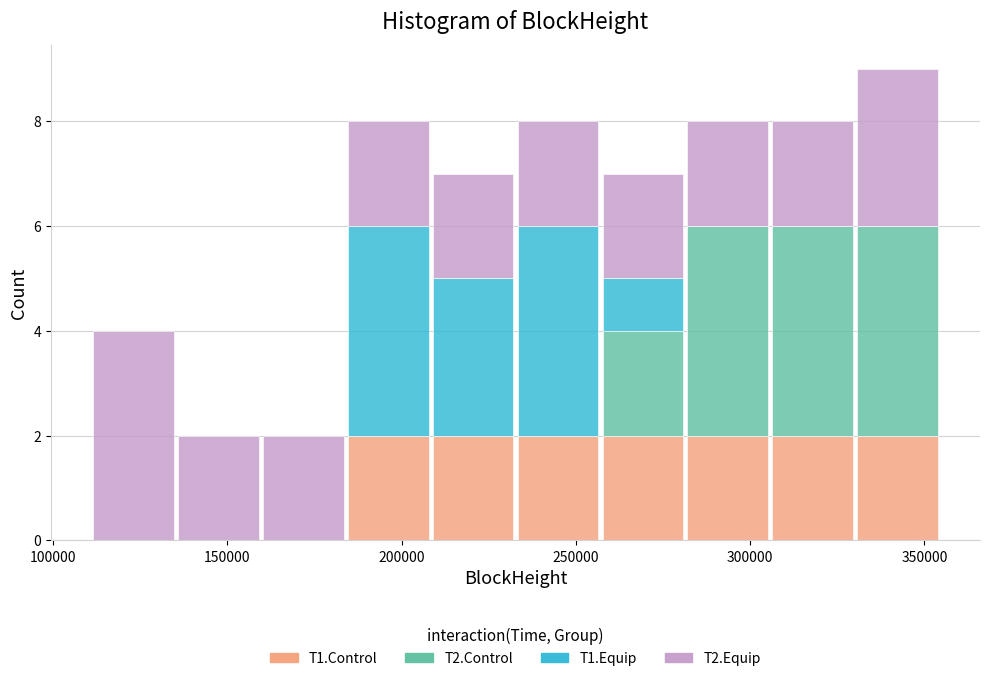

Reading left to right, transcribe this chart: for each stacked bar, give the range it covers on the x-axis and its total height. Neither the bar edges nor the heights are printed on the chart, so give them approximately, as read against the axes.

110000 to 135000: 4
135000 to 160000: 2
160000 to 185000: 2
185000 to 210000: 8
210000 to 235000: 7
235000 to 255000: 8
255000 to 280000: 7
280000 to 305000: 8
305000 to 330000: 8
330000 to 355000: 9